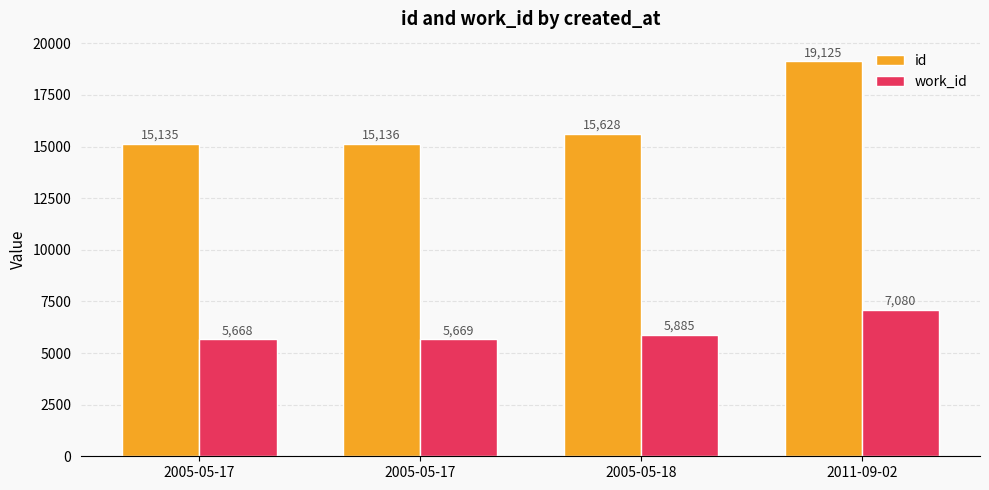

Are the bars grouped side by side (vs. stacked)?

Yes